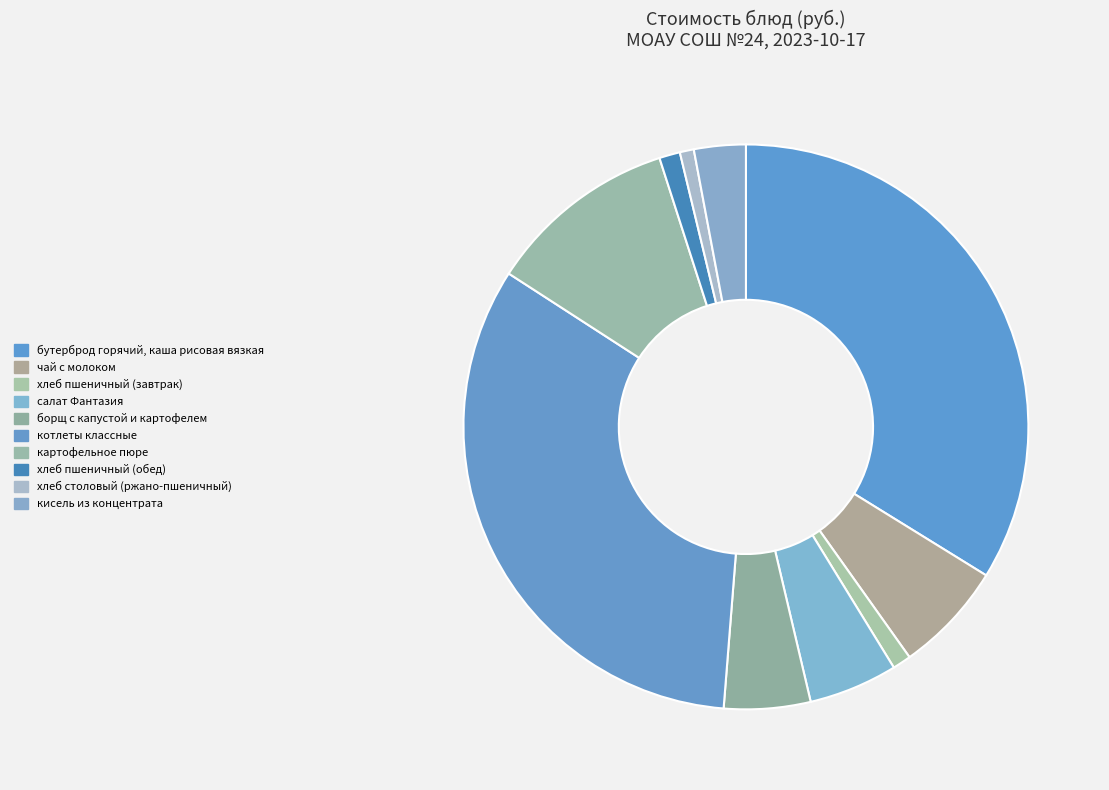

What percentage is the картофельное пюре slice, to the nearest percent?

11%